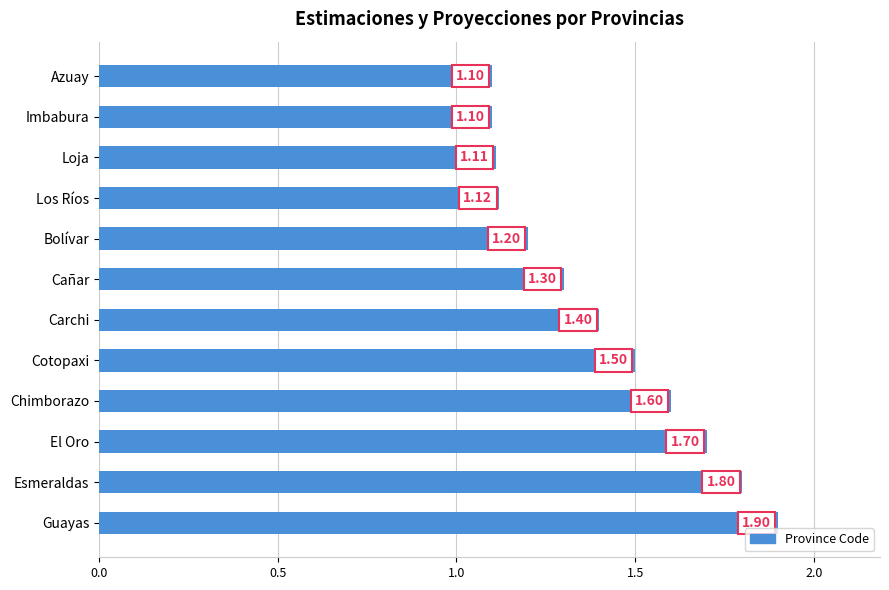

What is the change in value from Chimborazo to Cañar?

-0.3